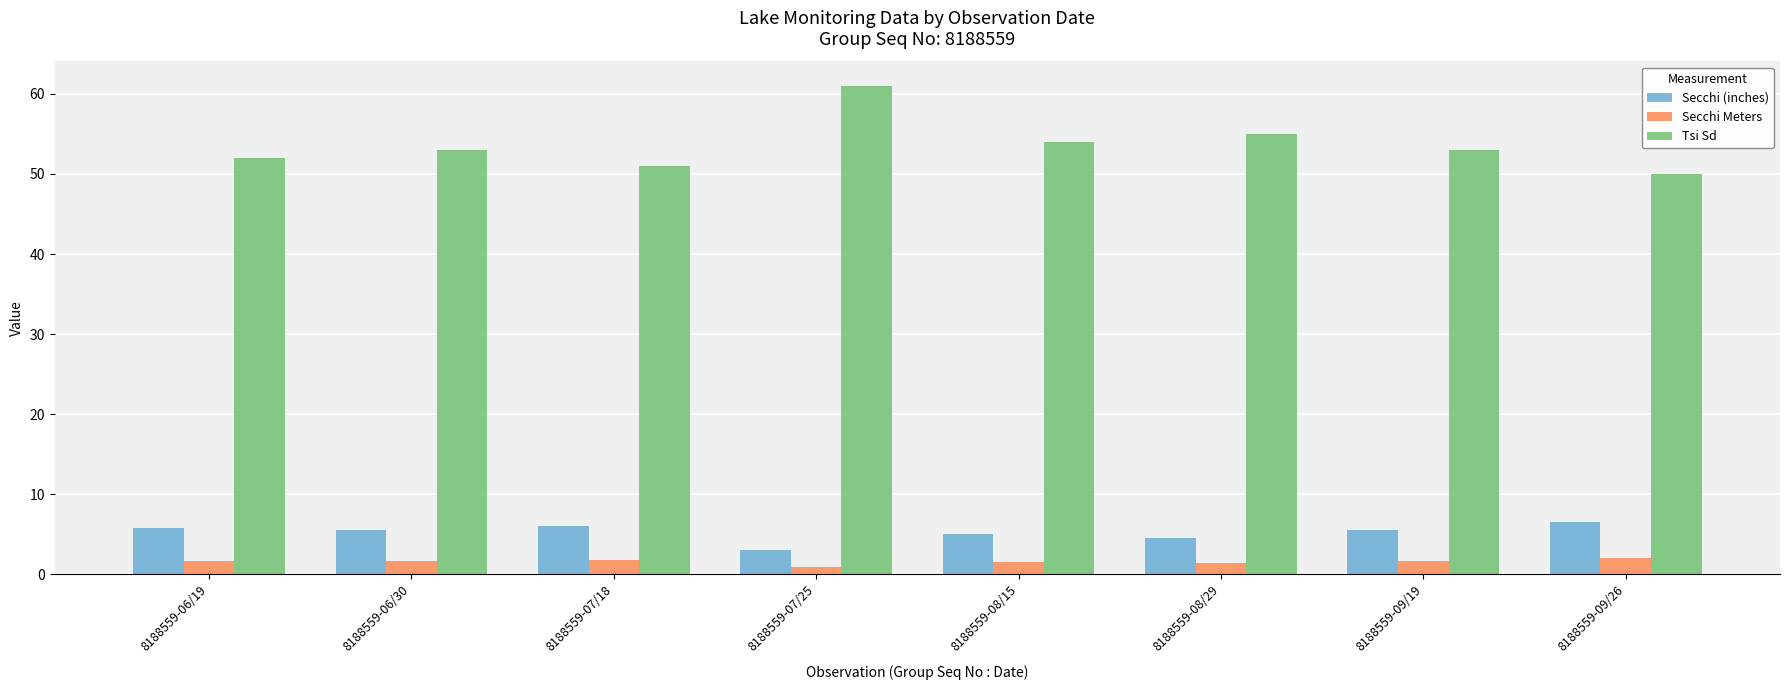

What is the approximate value of Secchi Meters at 8188559-06/30?

1.7